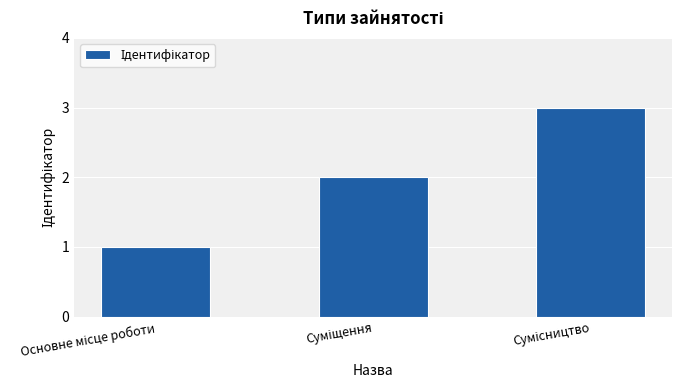

Count the number of categories in the chart.

3